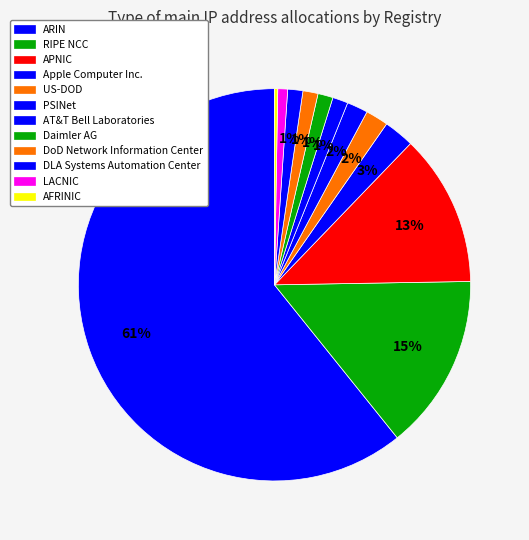

To the nearest percent, what percentage of the pie is DLA Systems Automation Center?

1%